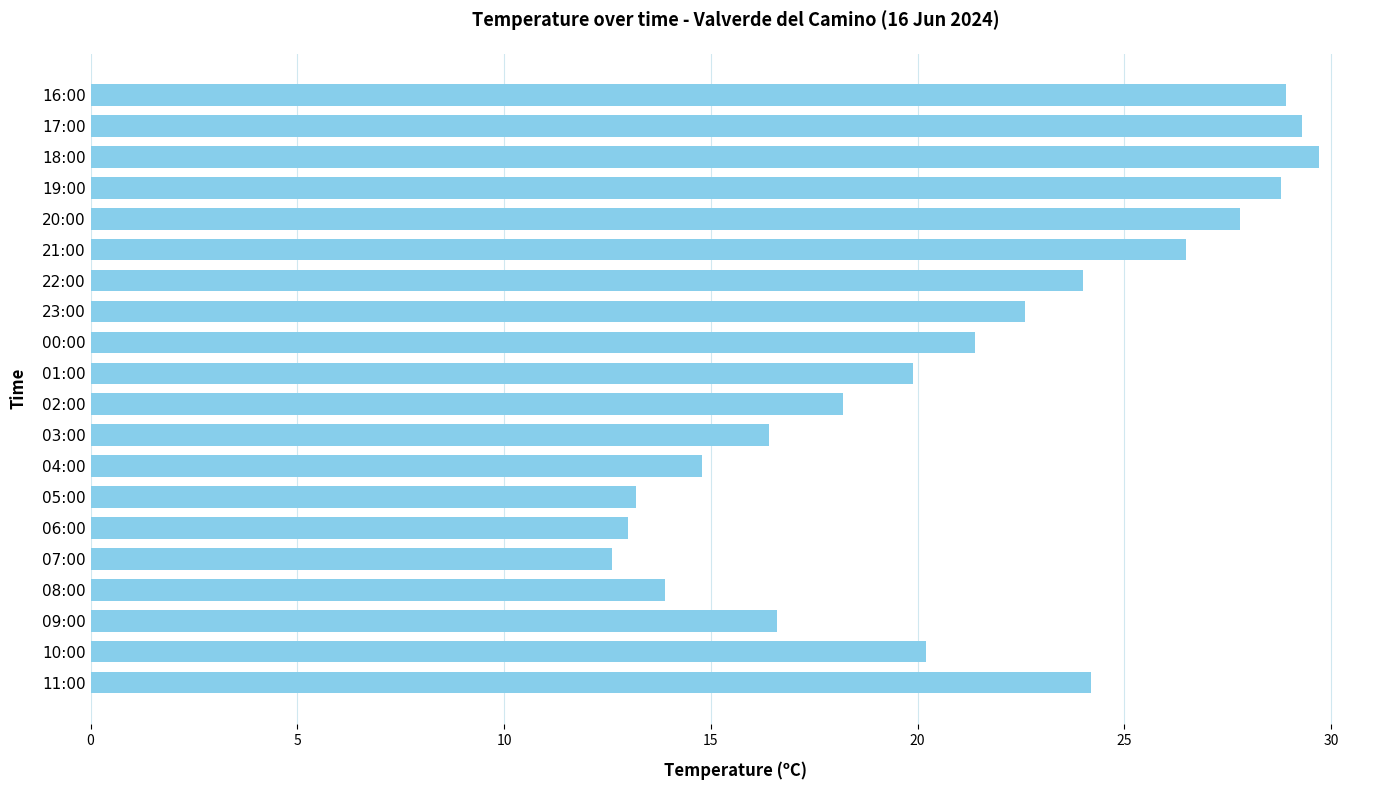

Is it true that the value at 08:00 is 13.9?

True